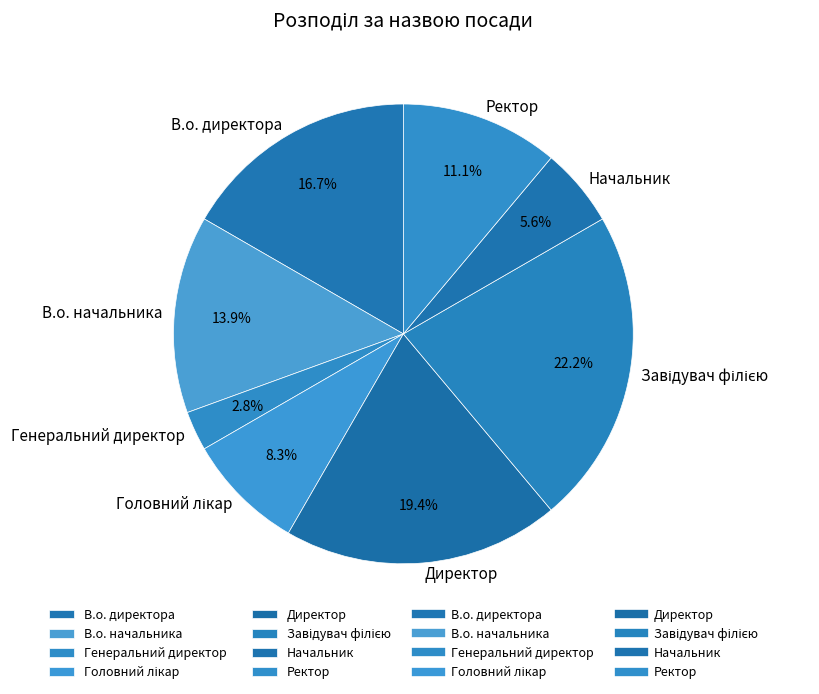

Is it true that Ректор is 26% of the pie?

False